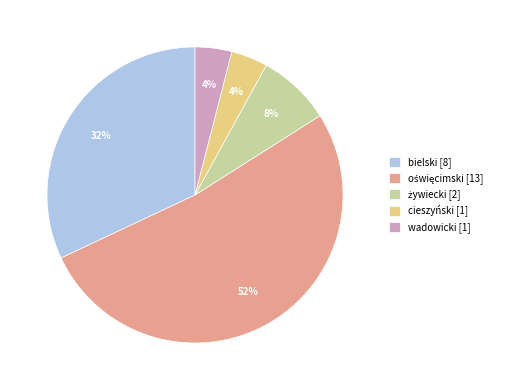

To the nearest percent, what is the difference between the largest and smallest slice percentages?

48%